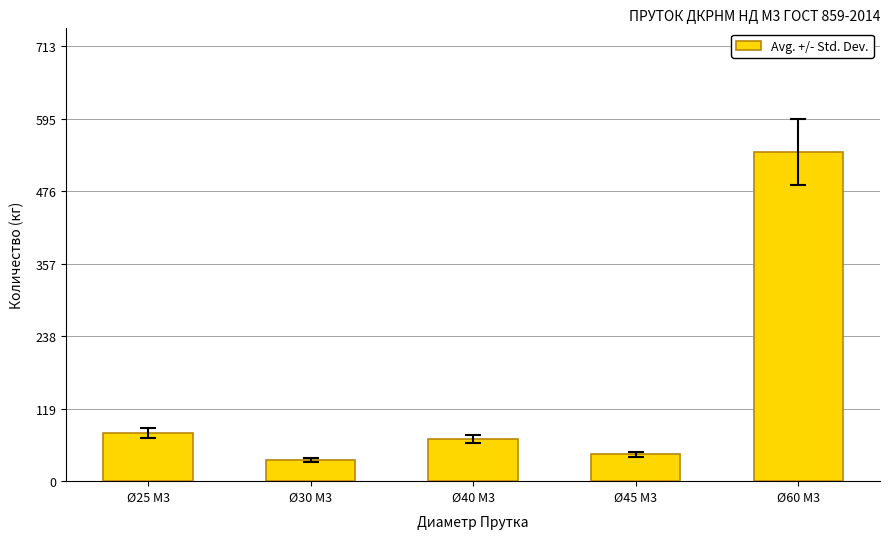

True or false: the data shows 23.2 at Ø40 М3.

False